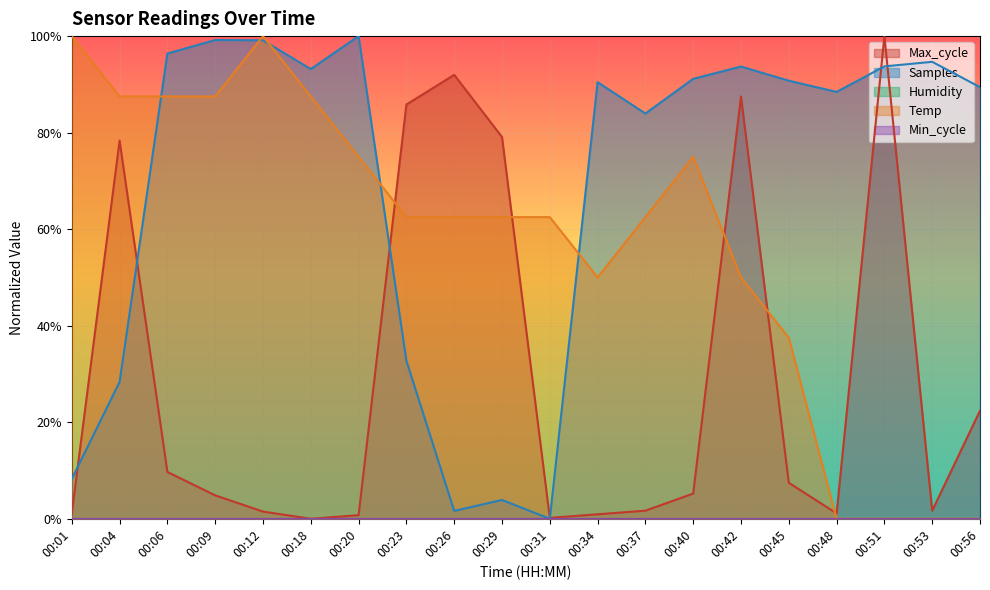

The value of Samples at 00:29 is 0.0. True or false?

True